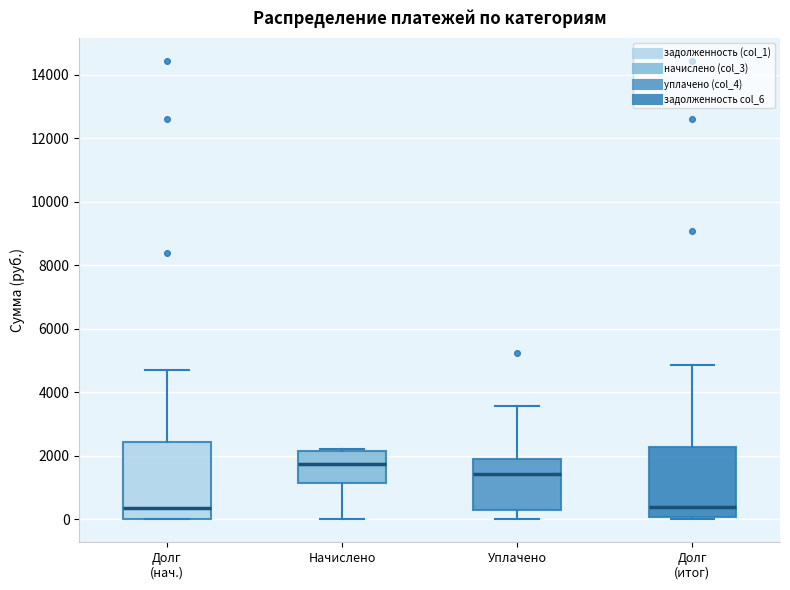

Reading left to right, read every box against the y-axis: the position of its median line, the range the box covers, and the ends of its whiskers. The values are not printed on the chart, so give them approximately, as read against the axis.

Долг (нач.): median 400, box 0 to 2400, whiskers 0 to 4800
Начислено: median 1800, box 1200 to 2200, whiskers 0 to 2200 (just above the box's upper edge)
Уплачено: median 1400, box 200 to 1800, whiskers 0 to 3600
Долг (итог): median 400, box 0 to 2200, whiskers 0 (just below the box's lower edge) to 4800